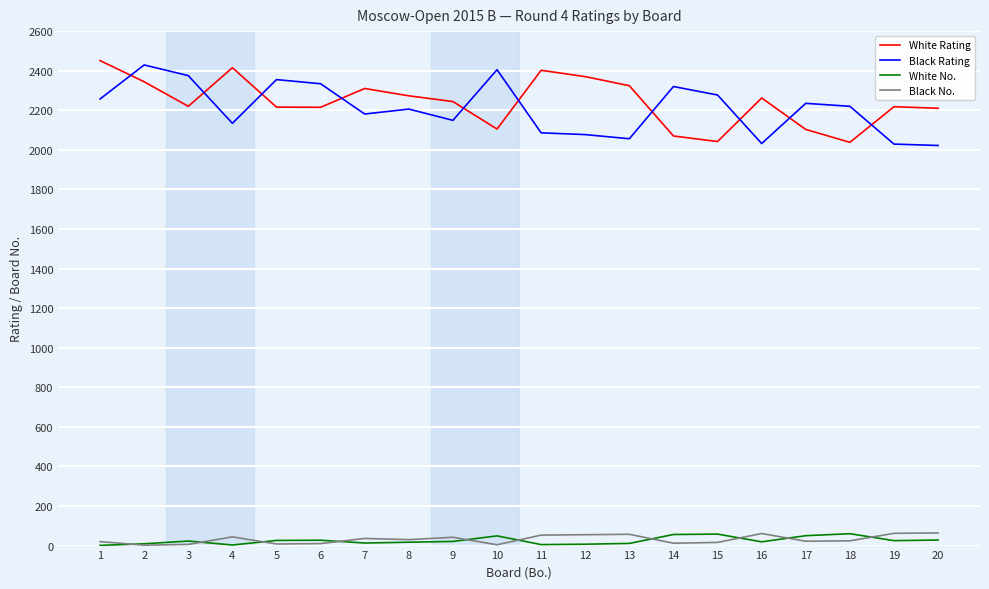

What is the difference between the highest and lowest values at 1?

2450